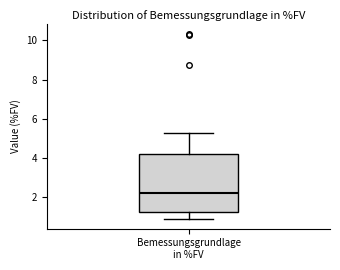

Where does the median line of the box for Bemessungsgrundlage in %FV sit on the y-axis? The values are not printed on the chart, so give them approximately, as read against the axis.

2.2